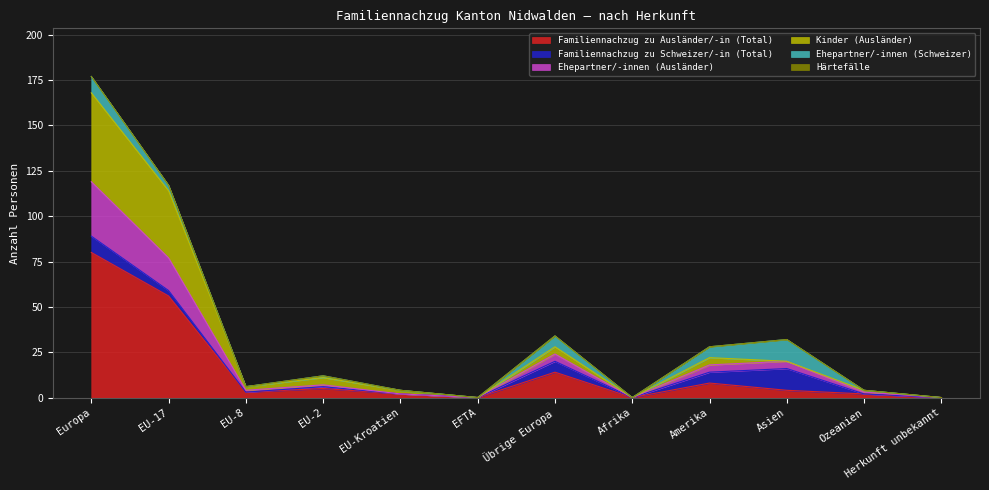

At which category is the sum across all series the highest?

Europa